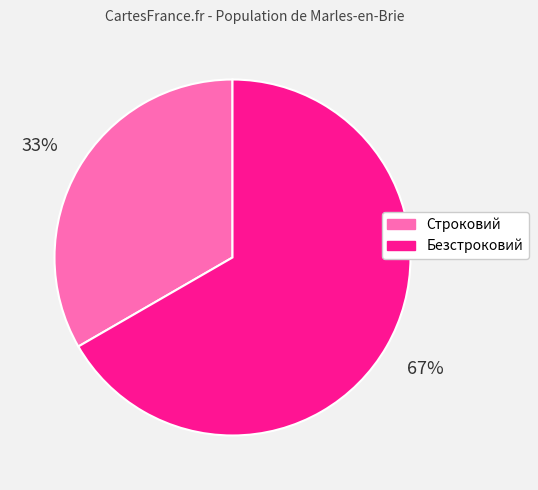

Is the sum of Строковий and Безстроковий greater than half?

Yes